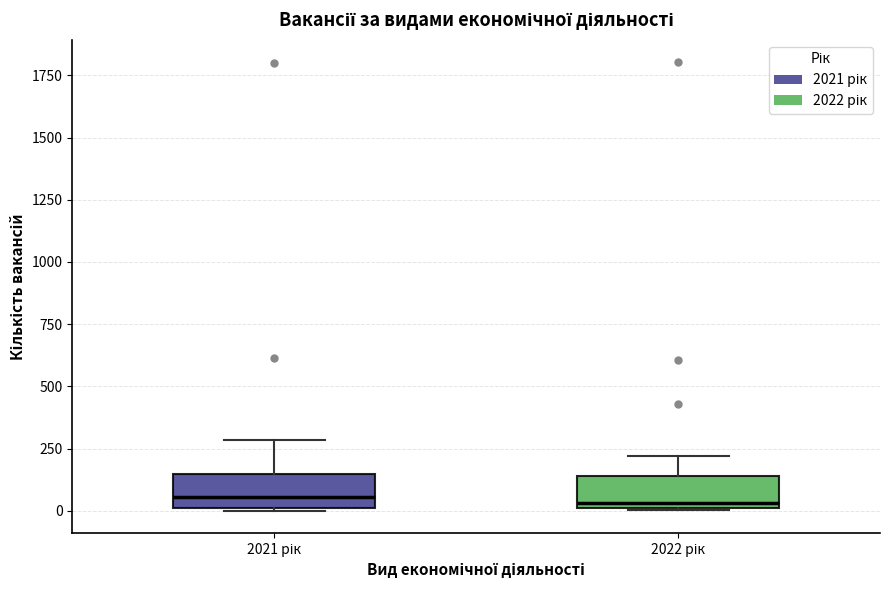

Where does the upper whisker of the box for 2021 рік end on the y-axis? The values are not printed on the chart, so give them approximately, as read against the axis.

300